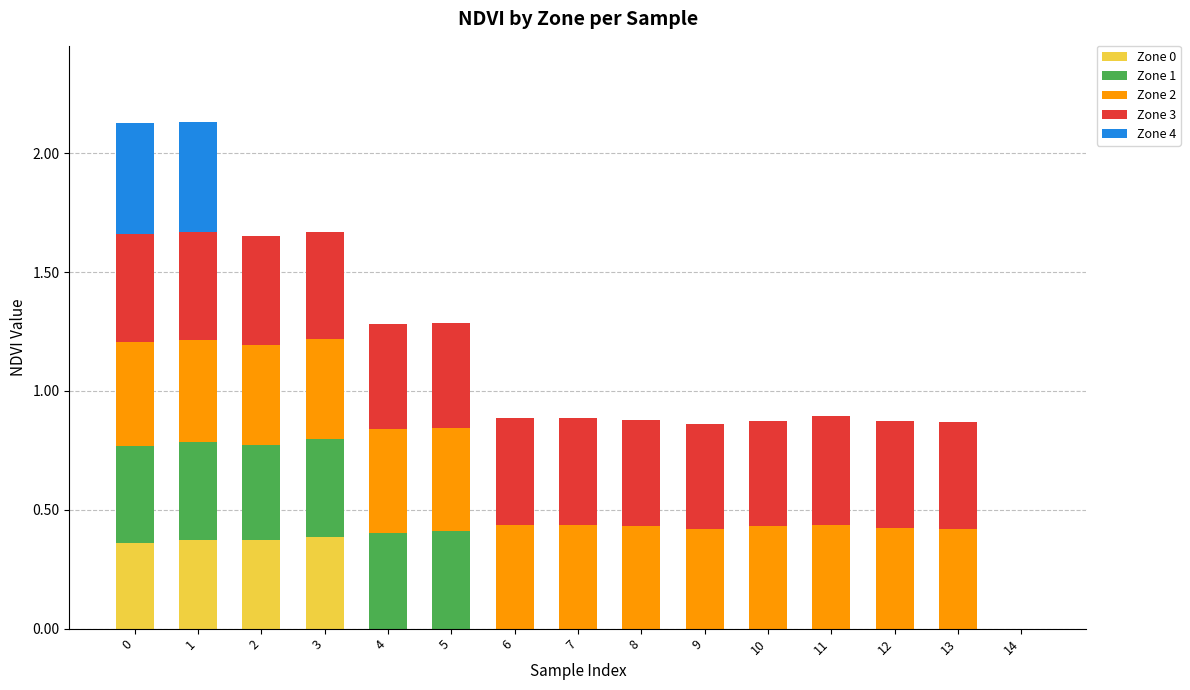

What is the total value across all series at 2?

1.7